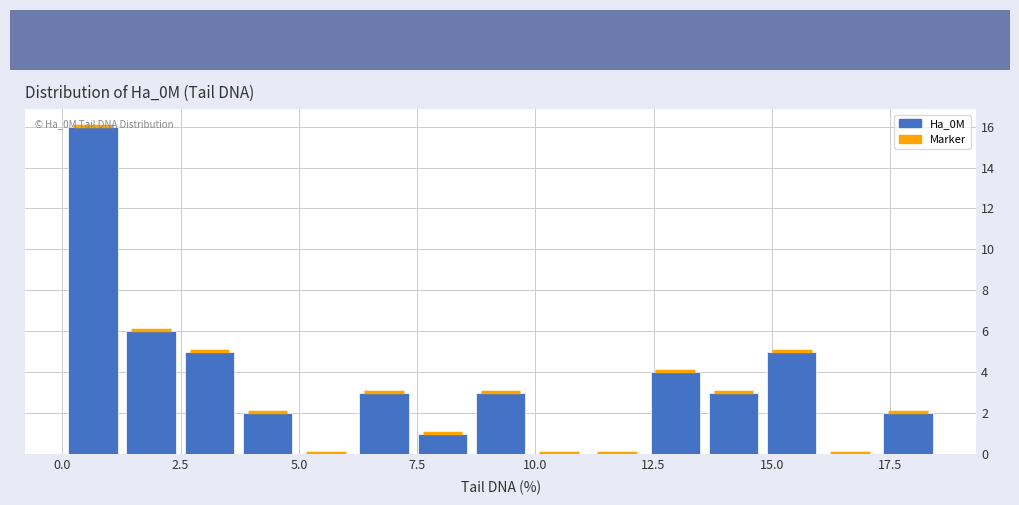

Read against the x-axis, roughly where is the centre of the tallest bar?

0.5